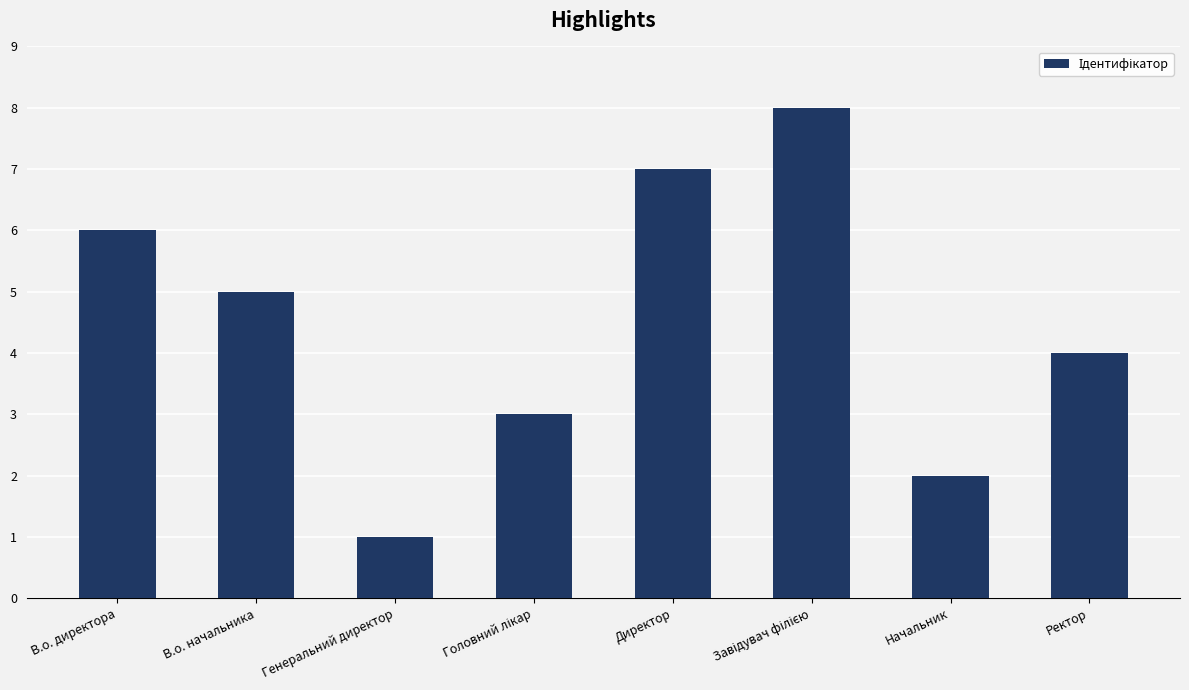

How many data points are less than 5?

4